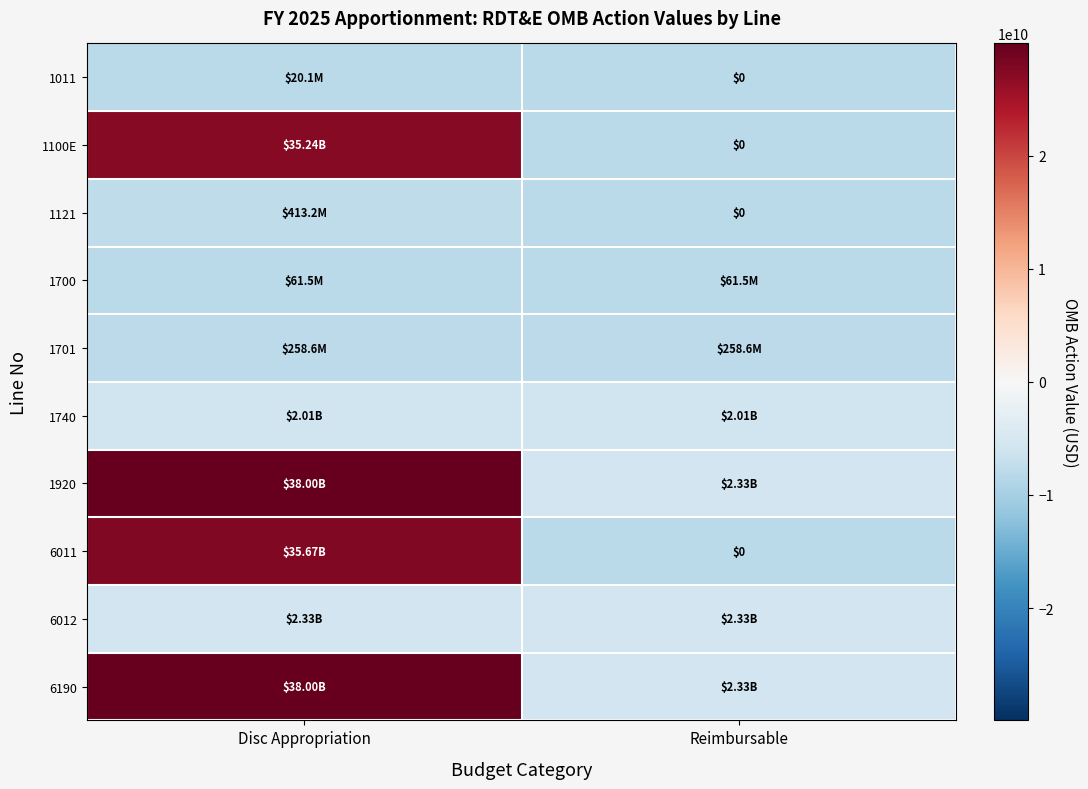

Is it true that 1100E equals 27171619000 at Disc Appropriation?

True